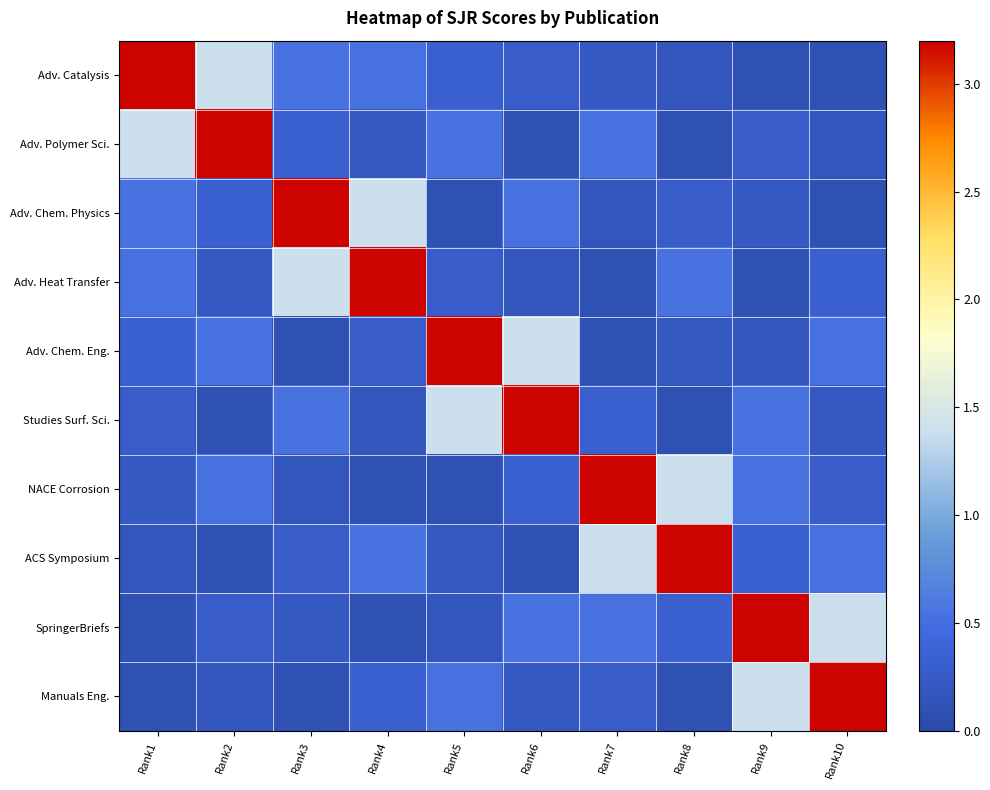

What is the total value across all series at Rank6?

6.9